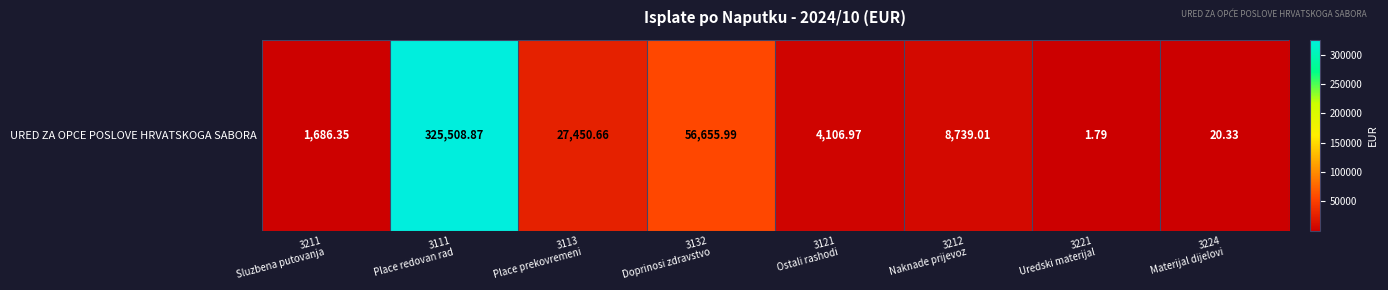

What is the greatest value displayed?

325508.9